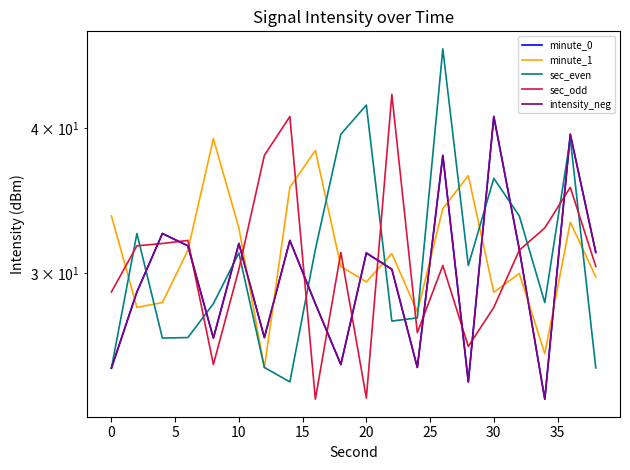

What is the greatest value displayed?

46.8